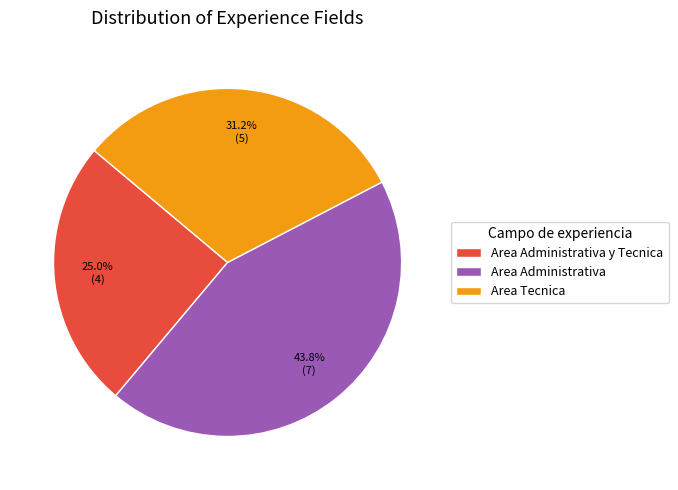

What is the ratio of the value at Area Administrativa to the value at Area Tecnica?

1.4